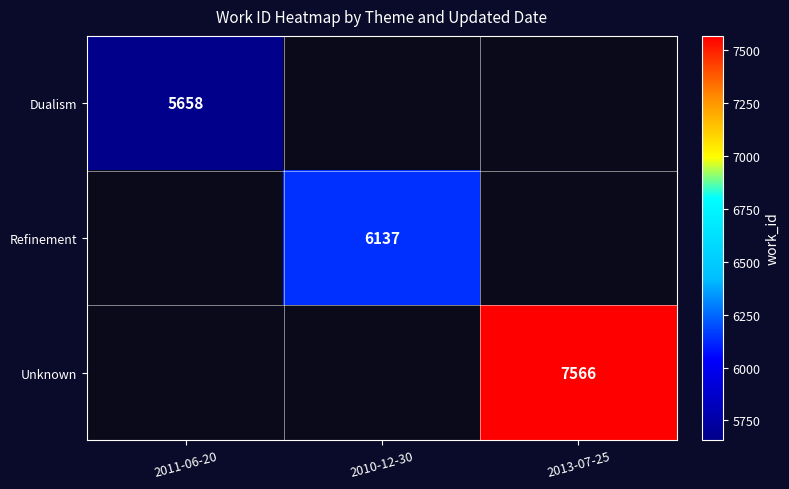

True or false: Unknown has a value of 3708 at 2013-07-25.

False